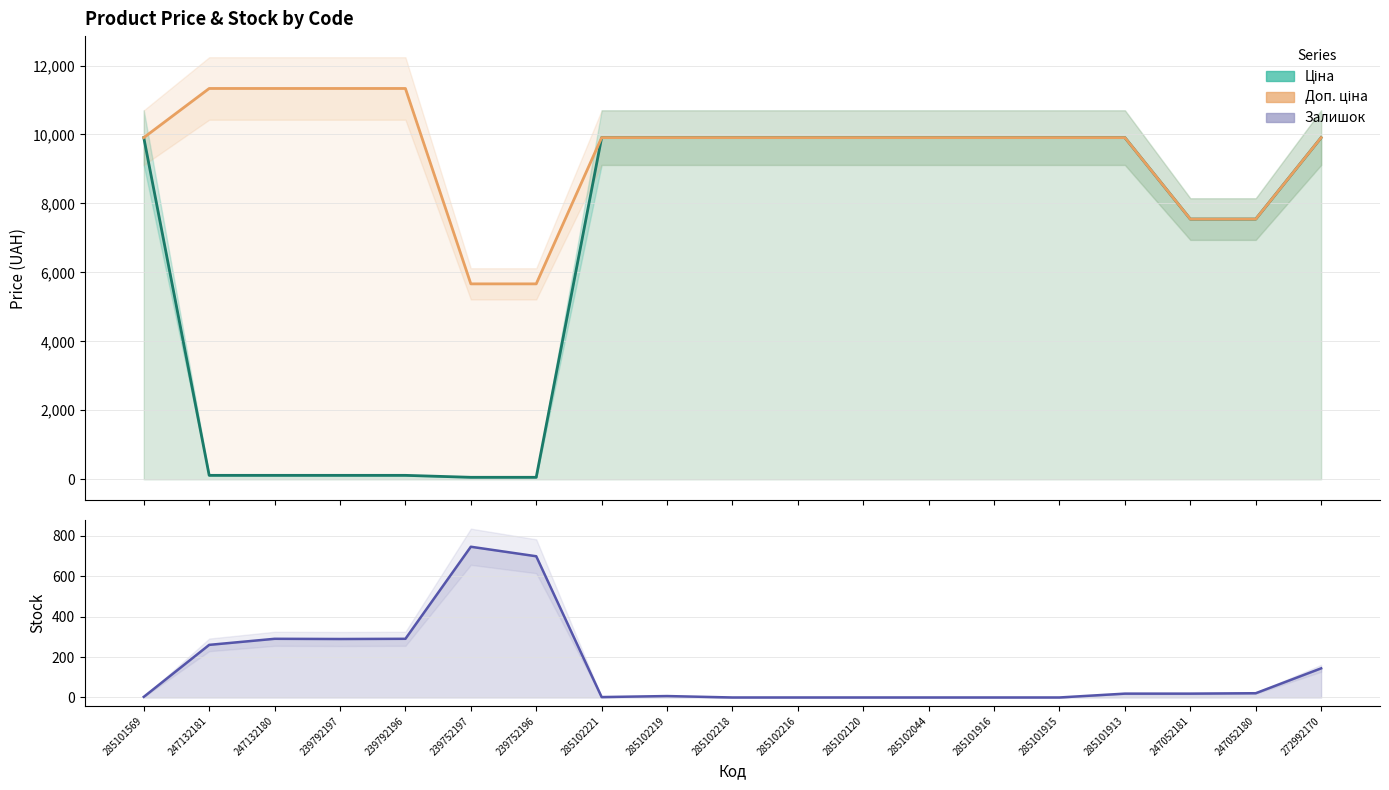

What is the greatest value displayed?

11334.0